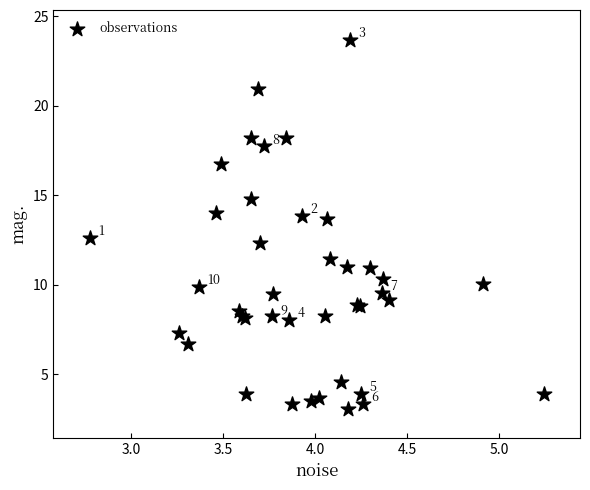

What Y value in the scatter plot is closest to 13?

12.6